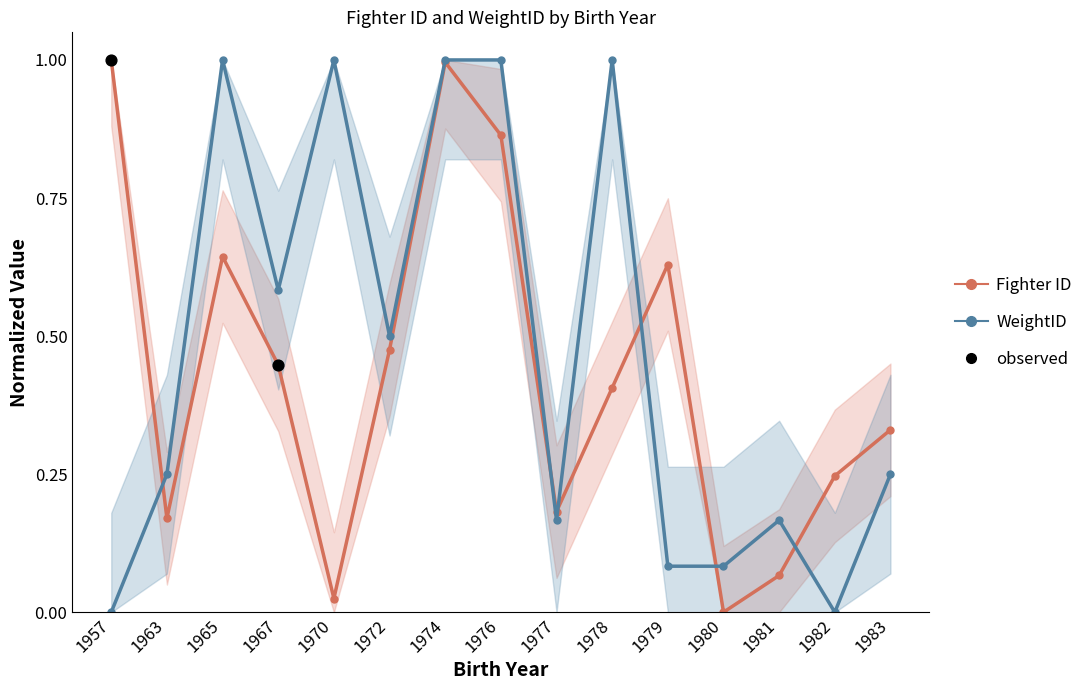

Which series has the largest total across all categories?

WeightID mean